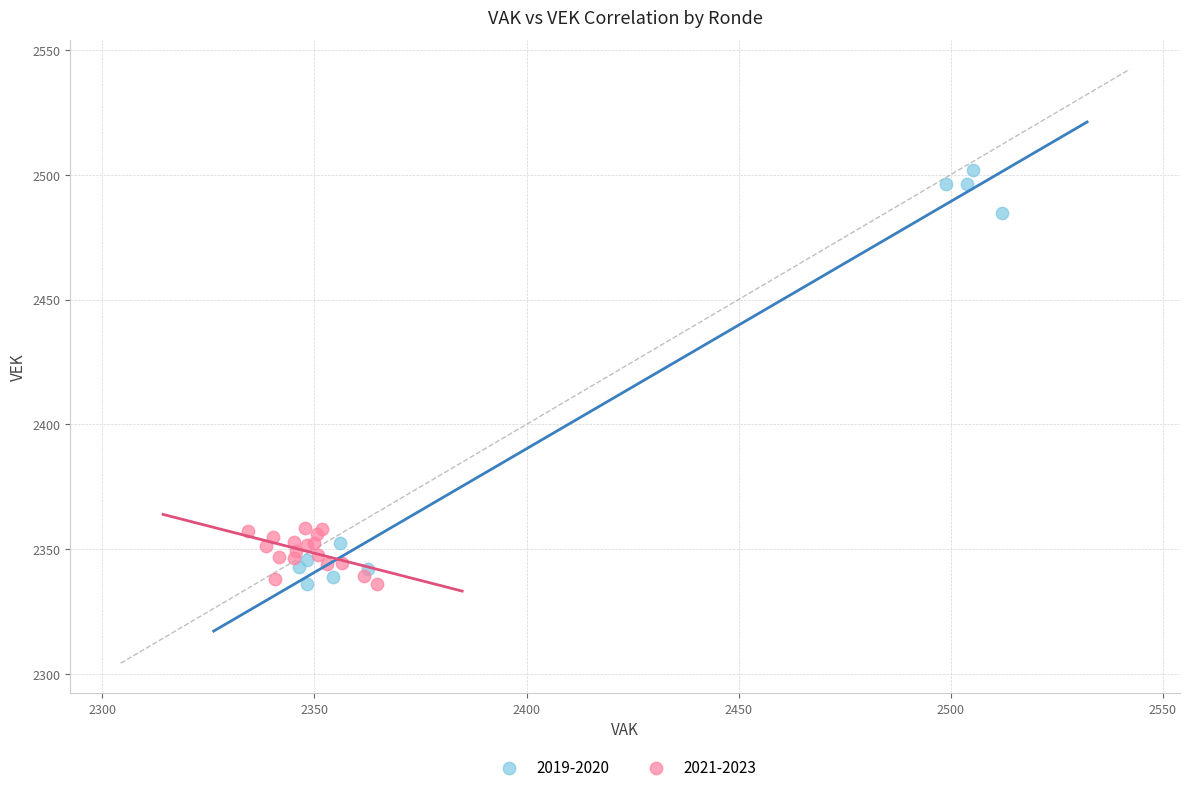

Which series reaches the maximum Y coordinate?

2019-2020